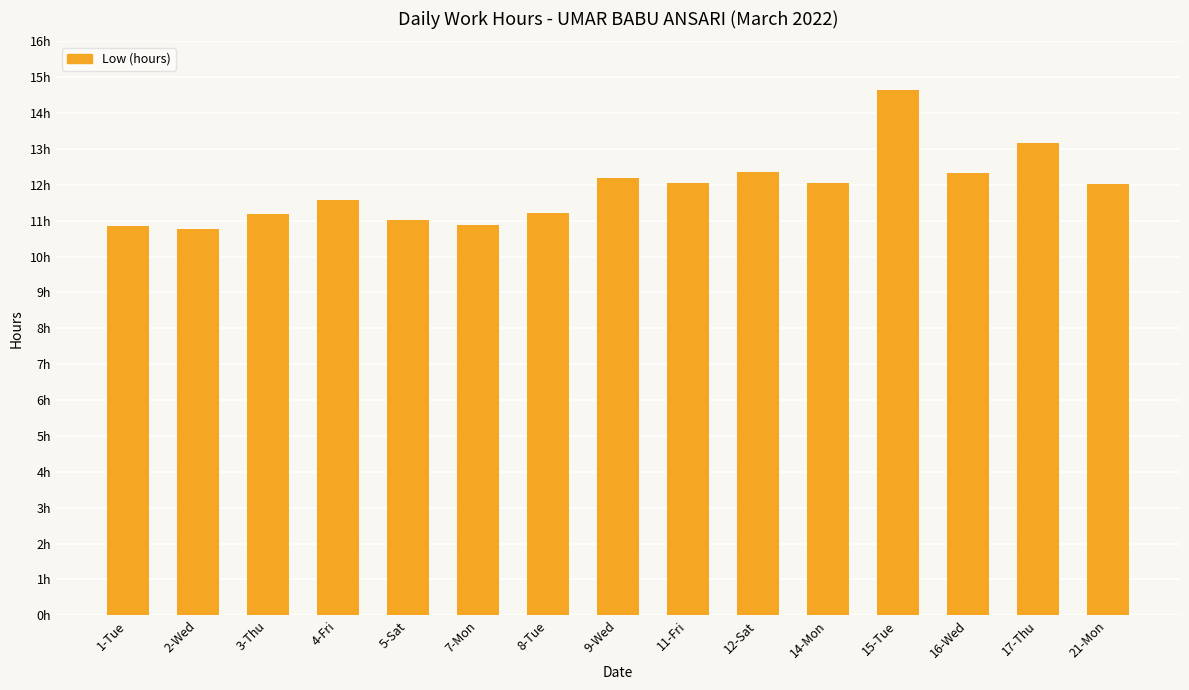

Does the chart contain any negative values?

No